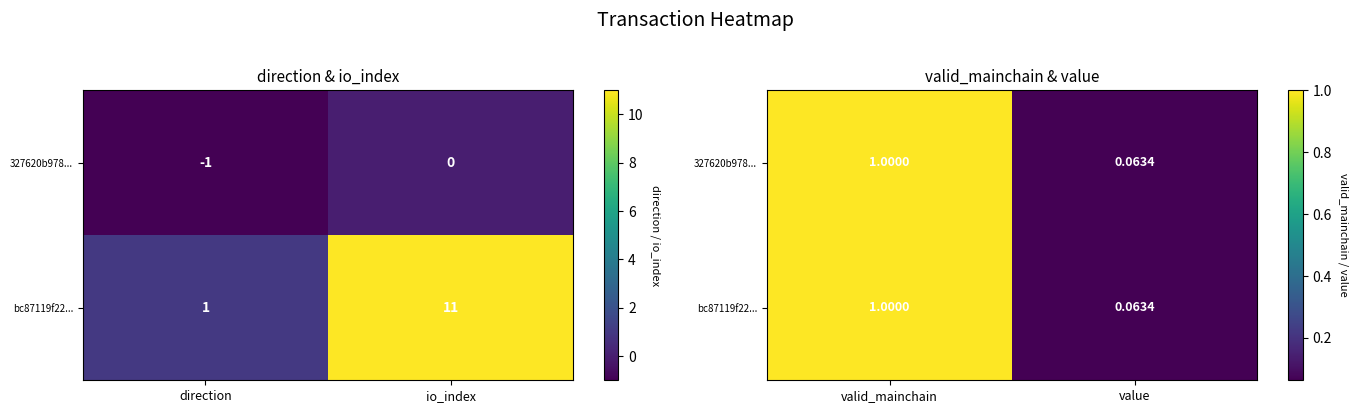

What is the sum of all 327620b978... values?

1.1